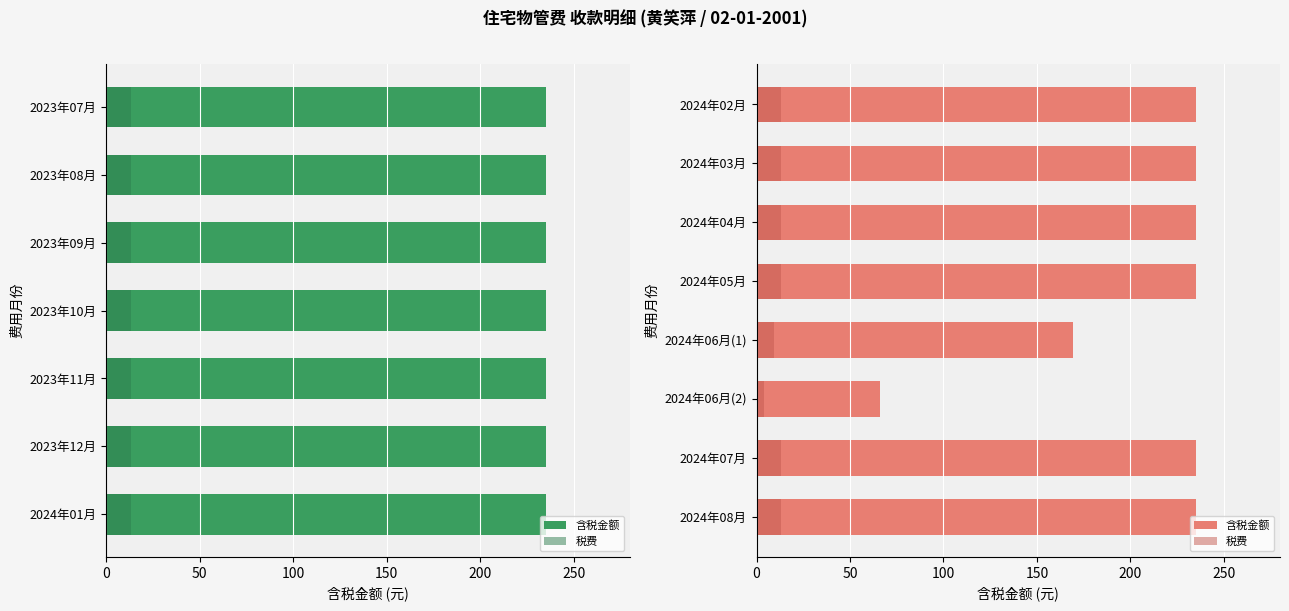

What are all the series names shown in the legend?

含税金额, 税费